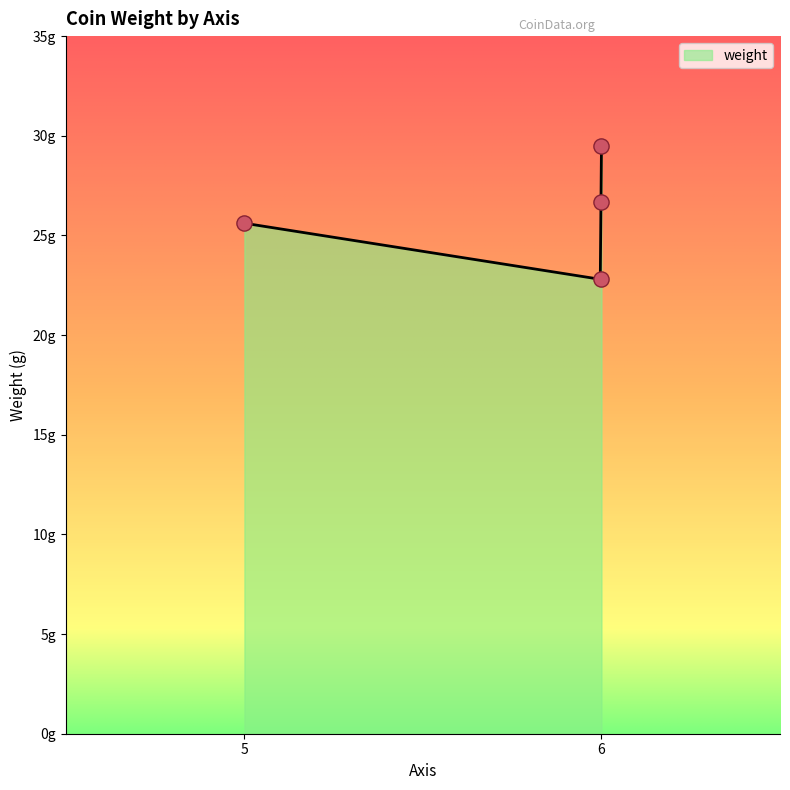

Between 6 and 6, which is larger?

6